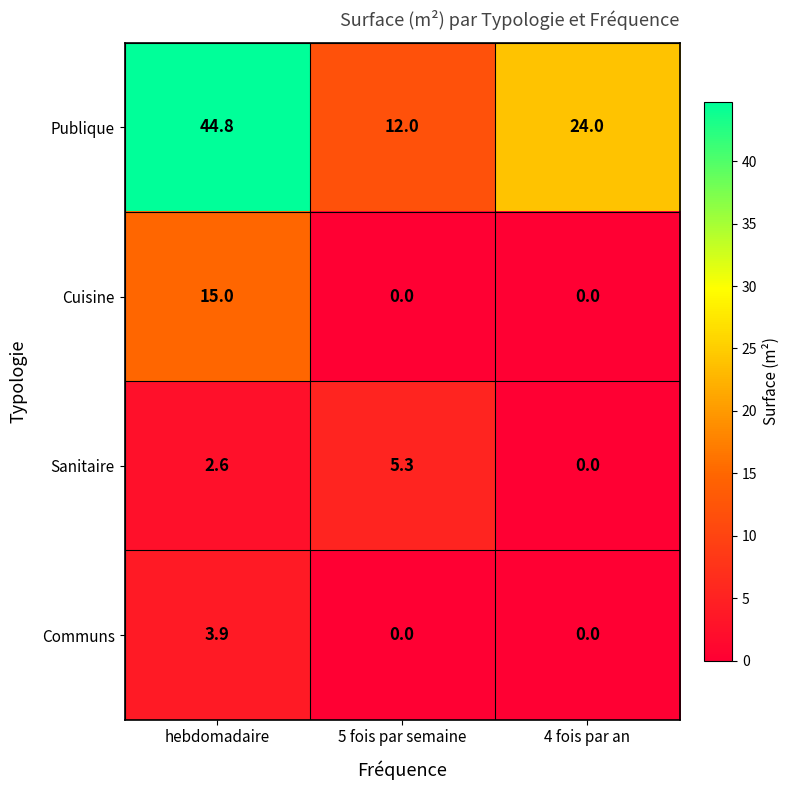

Rank the series by their maximum value, from highest to lowest.

Publique, Cuisine, Sanitaire, Communs